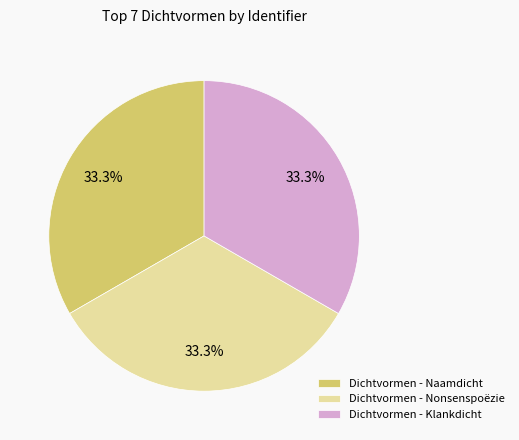

To the nearest percent, what portion does Dichtvormen - Nonsenspoëzie represent?

33%